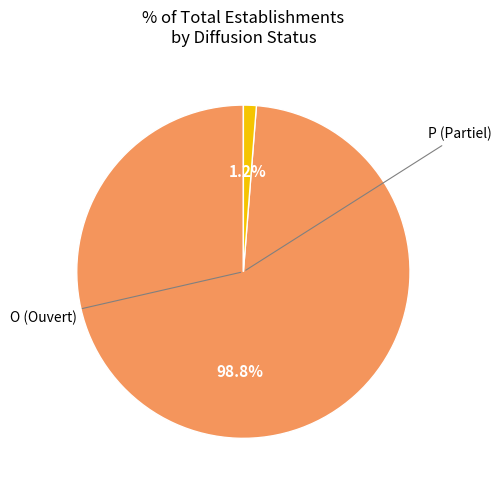

Does any single category account for the majority?

Yes